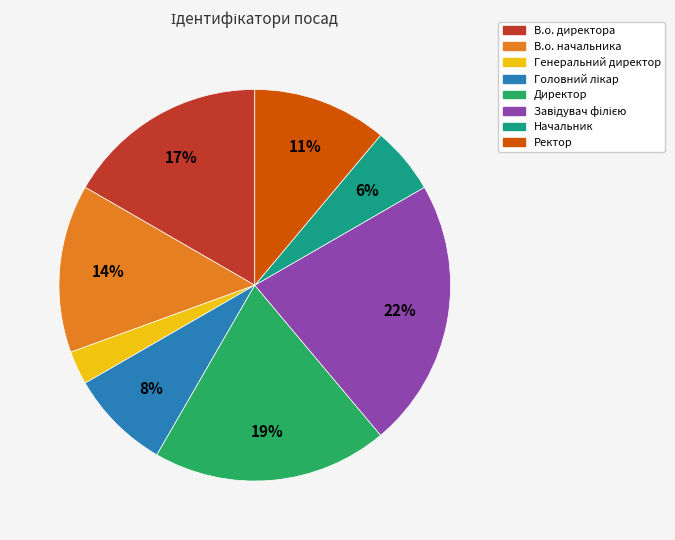

What is the smallest slice in the pie chart?

Генеральний директор